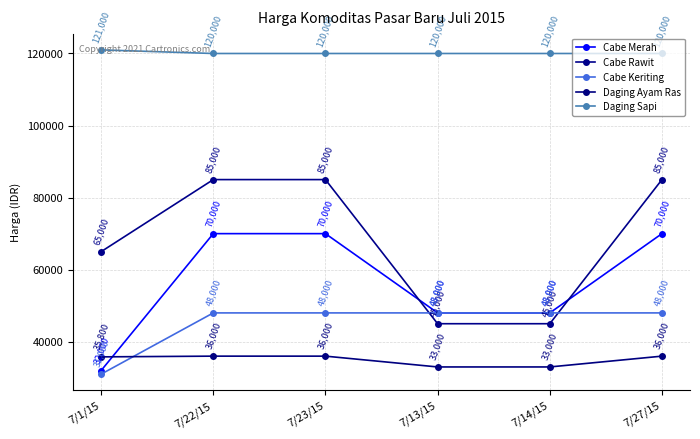

At which category does the chart reach its minimum across all series?

7/1/15